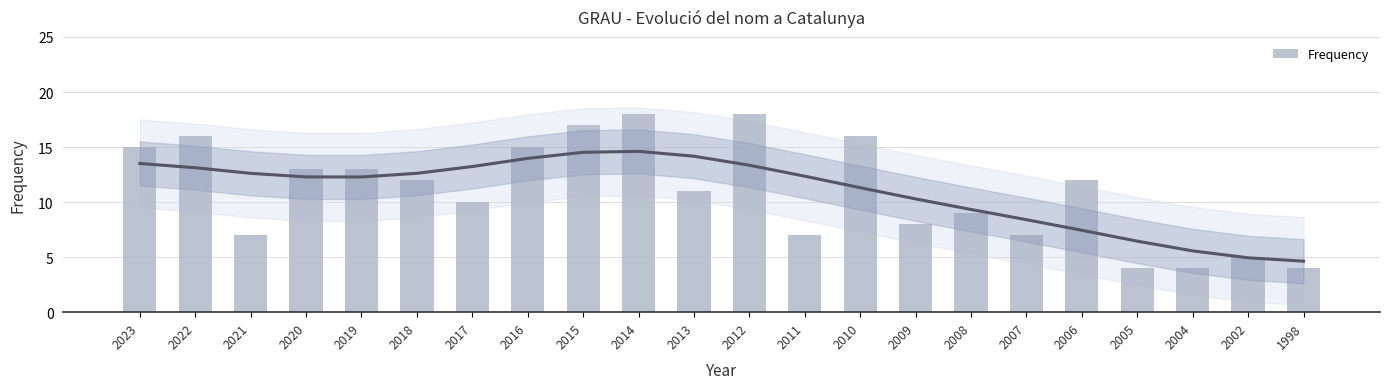

Reading left to right, extract all data points from this chart.

2023=15	2022=16	2021=7	2020=13	2019=13	2018=12	2017=10	2016=15	2015=17	2014=18	2013=11	2012=18	2011=7	2010=16	2009=8	2008=9	2007=7	2006=12	2005=4	2004=4	2002=5	1998=4